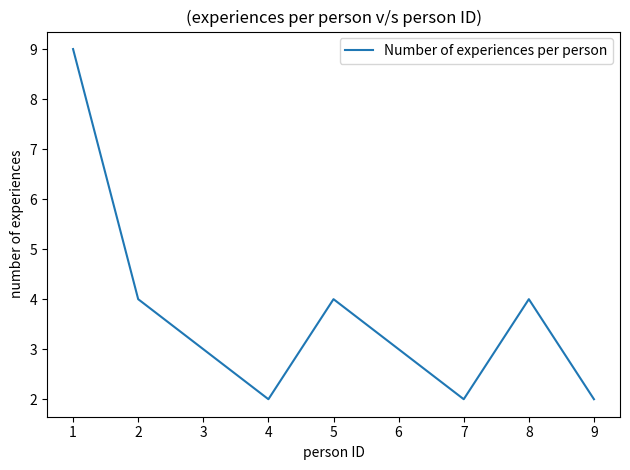

Between 8 and 6, which is larger?

8